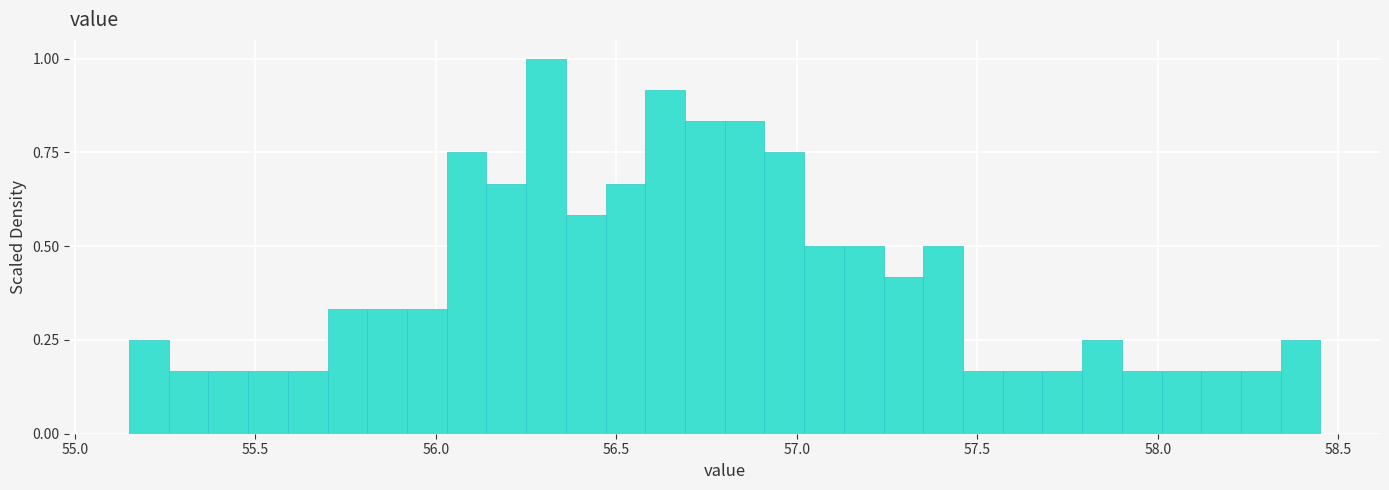

Read against the x-axis, roughly where is the centre of the tallest bar?

56.30